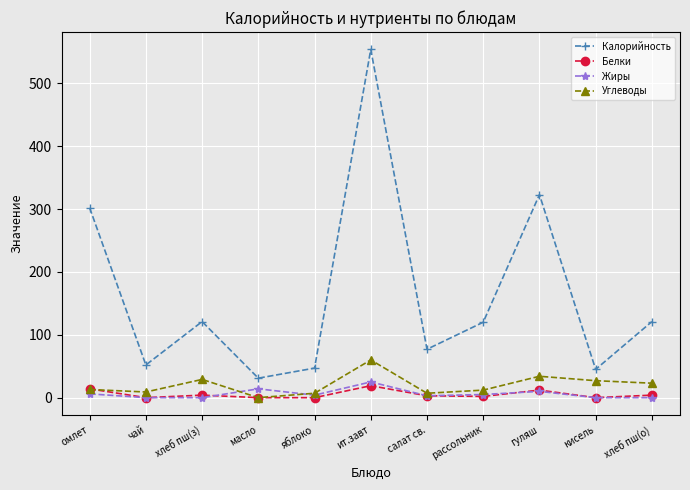

Count the number of categories in the chart.

11